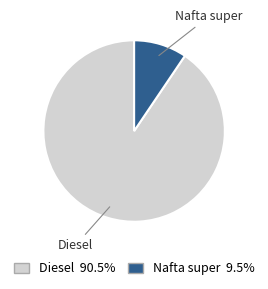

Which slice is the smallest?

Nafta super